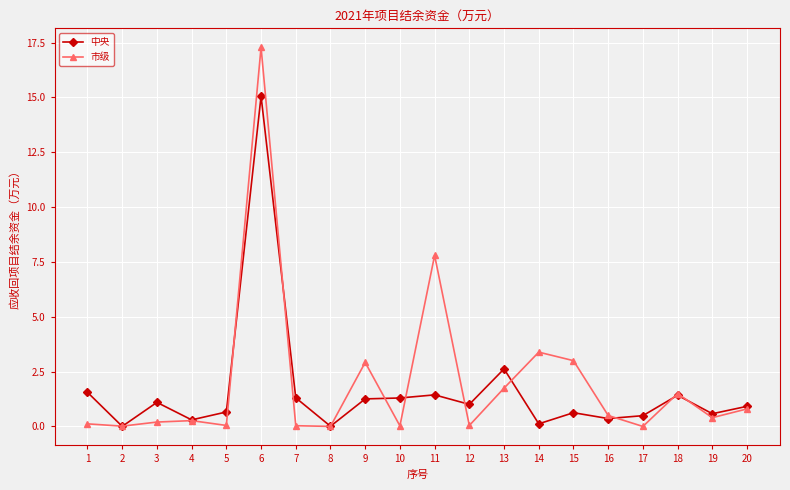

What are all the series names shown in the legend?

中央, 市级